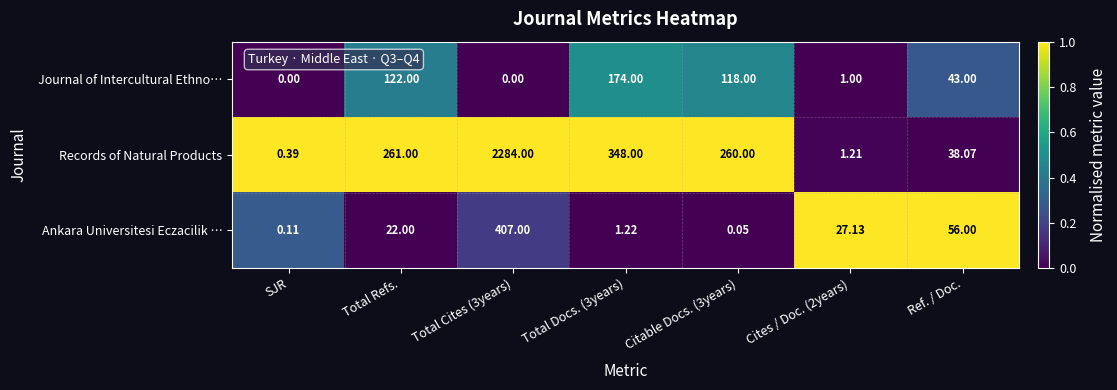

Which series has the largest total across all categories?

Records of Natural Products